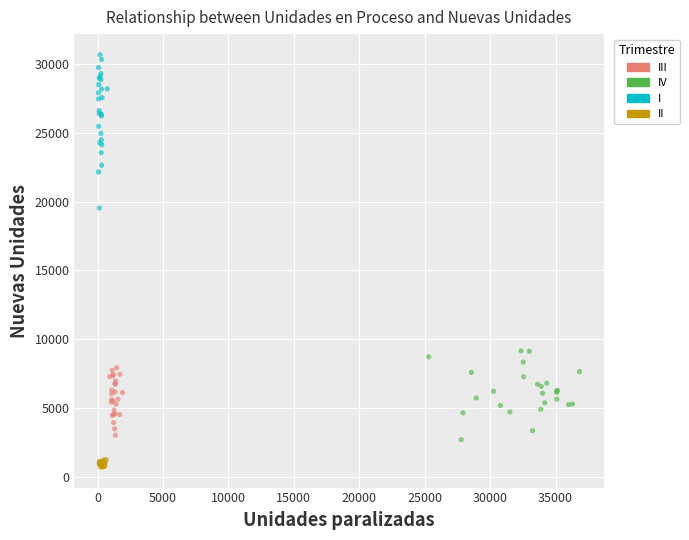

Which series has the widest spread of Y values?

I